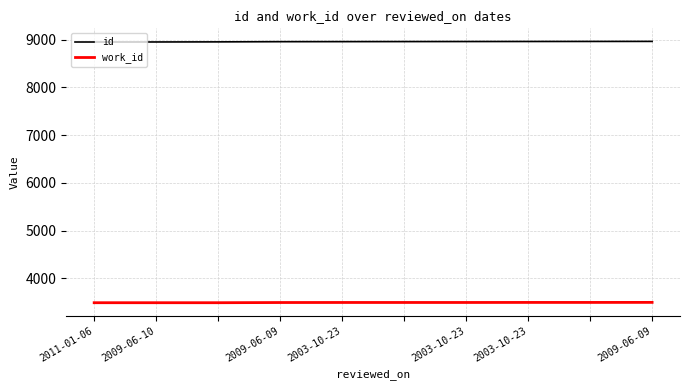

Which series has the largest total across all categories?

id